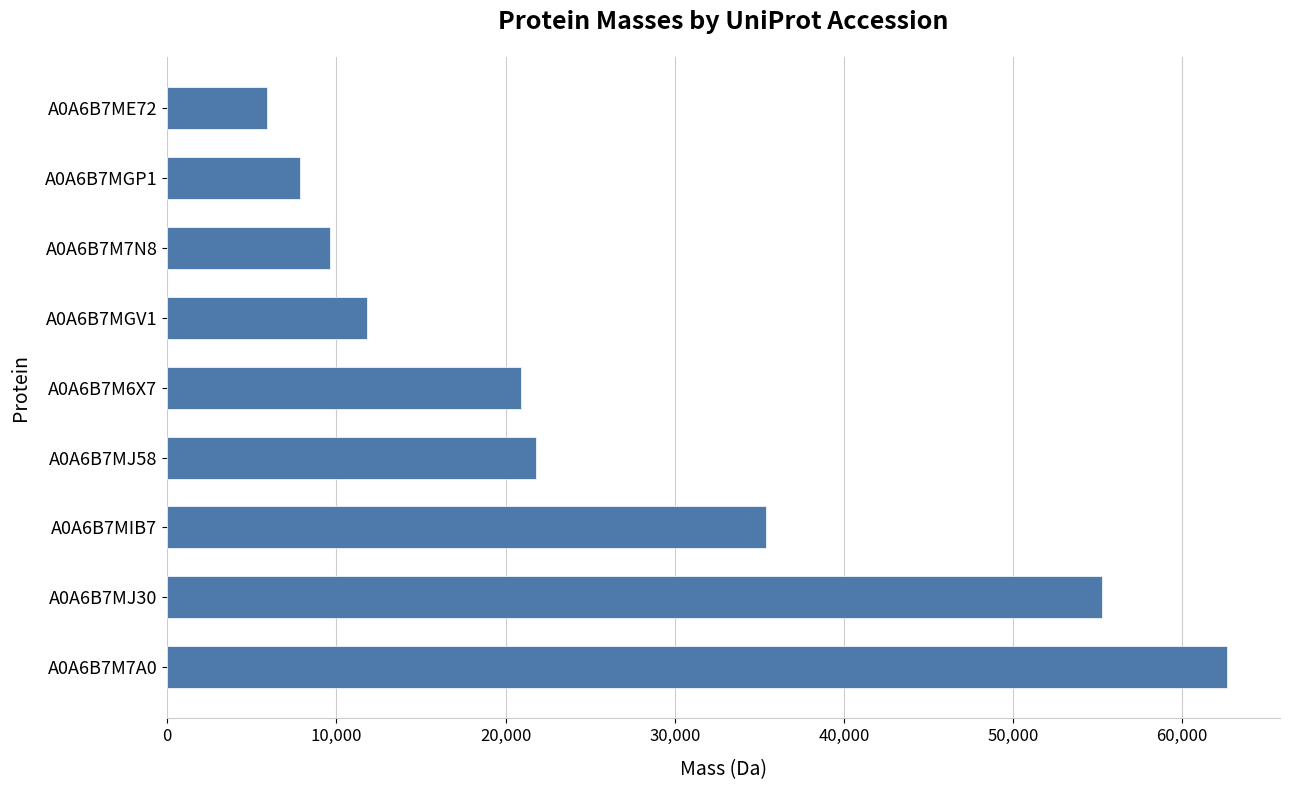

Between A0A6B7M6X7 and A0A6B7MIB7, which is larger?

A0A6B7MIB7